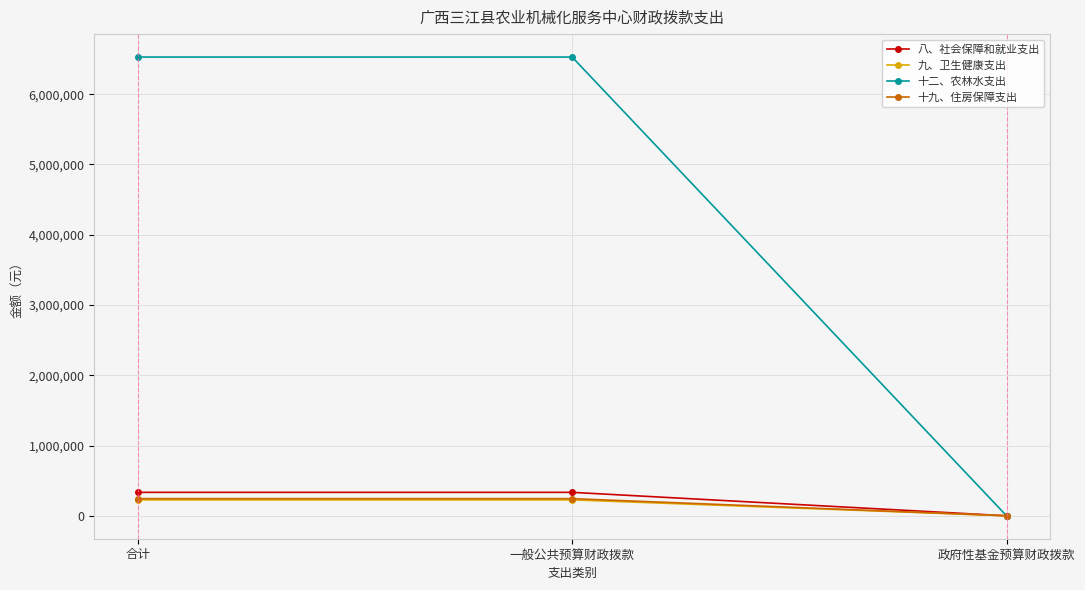

Count the number of categories in the chart.

3